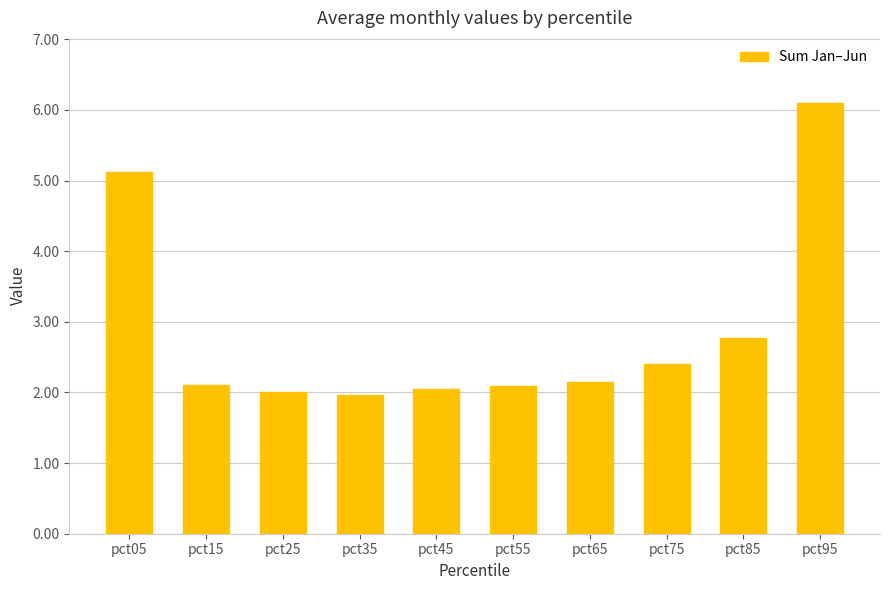

Approximately how many times larger is the value at pct85 compared to pct25?

1.4